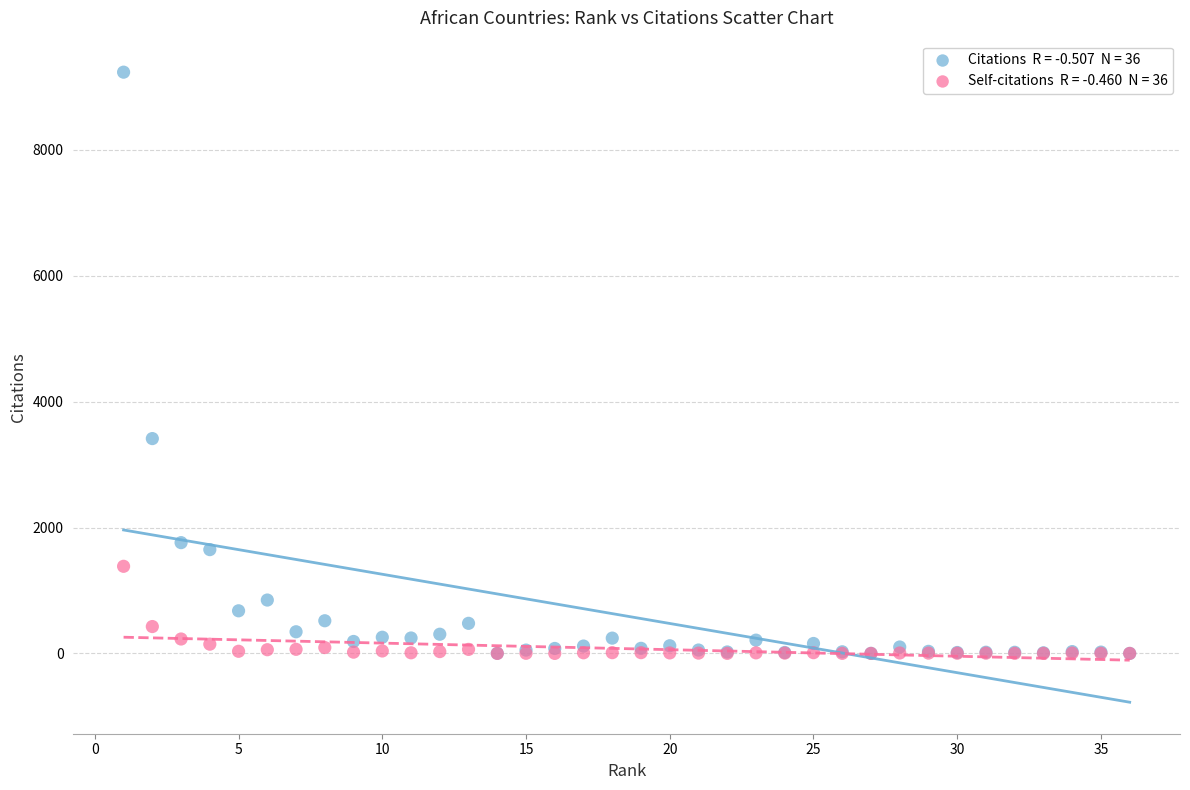

Across all series, what Y value is closest to 4617?

3413